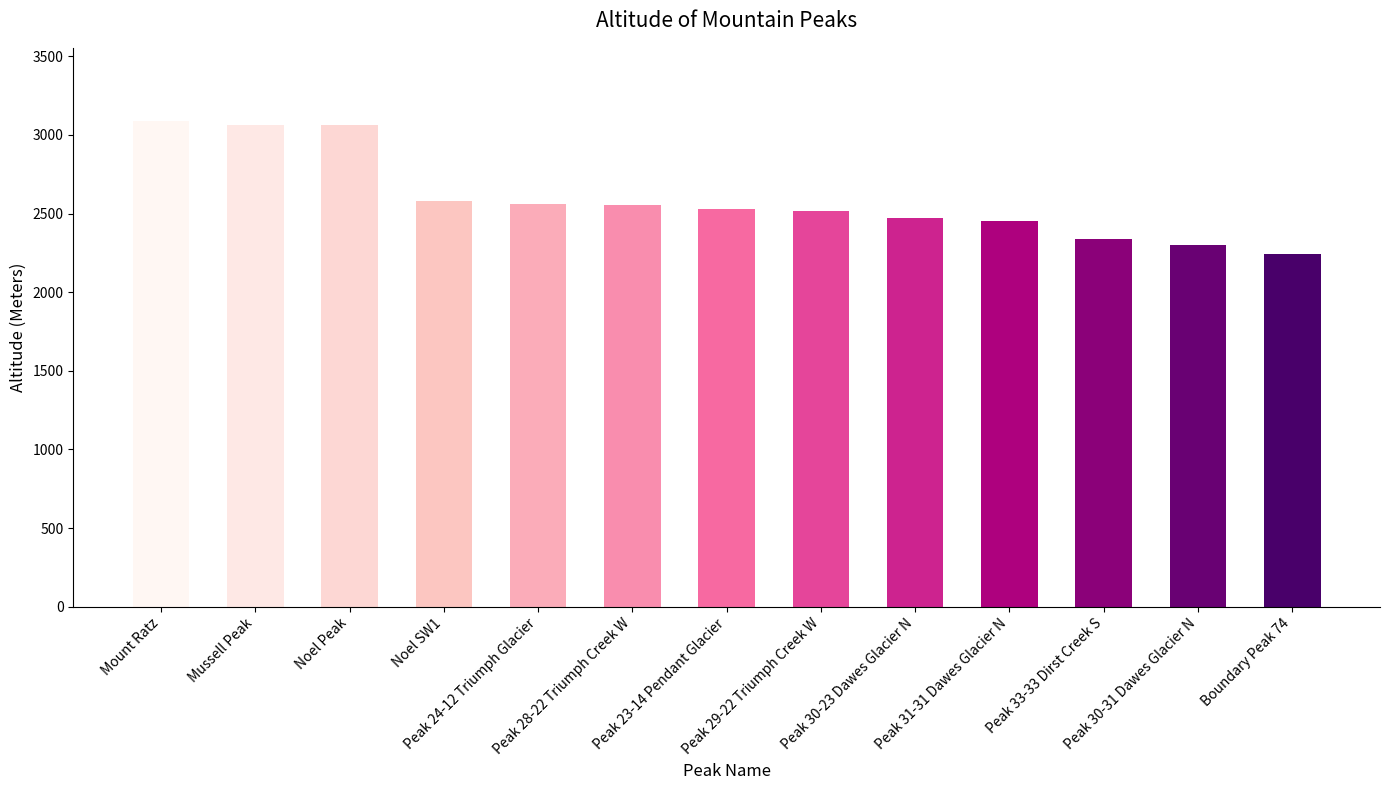

What is the change in value from Noel Peak to Peak 24-12 Triumph Glacier?

-501